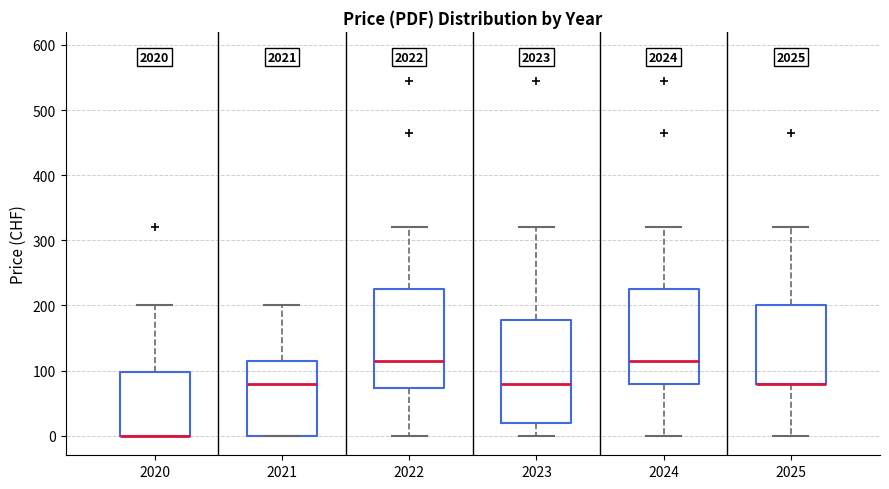

Where is the upper edge of the box at x = 2023 on the y-axis? The values are not printed on the chart, so give them approximately, as read against the axis.

180